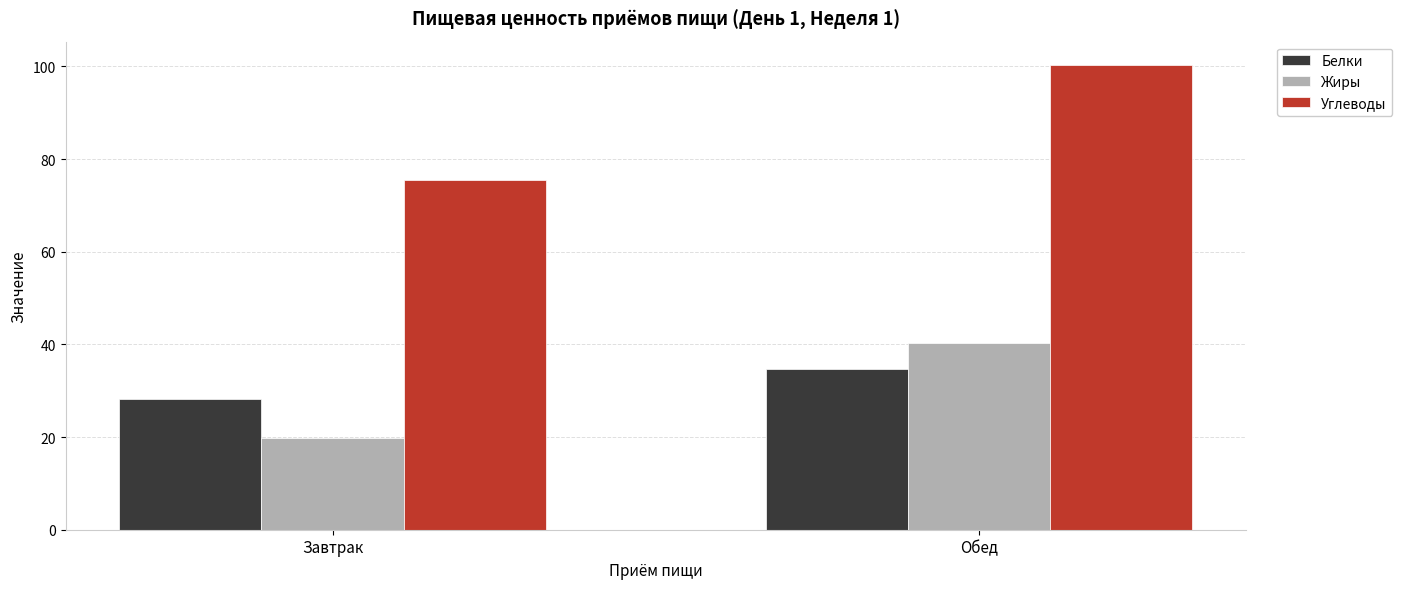

Rank the series by their maximum value, from highest to lowest.

Углеводы, Жиры, Белки